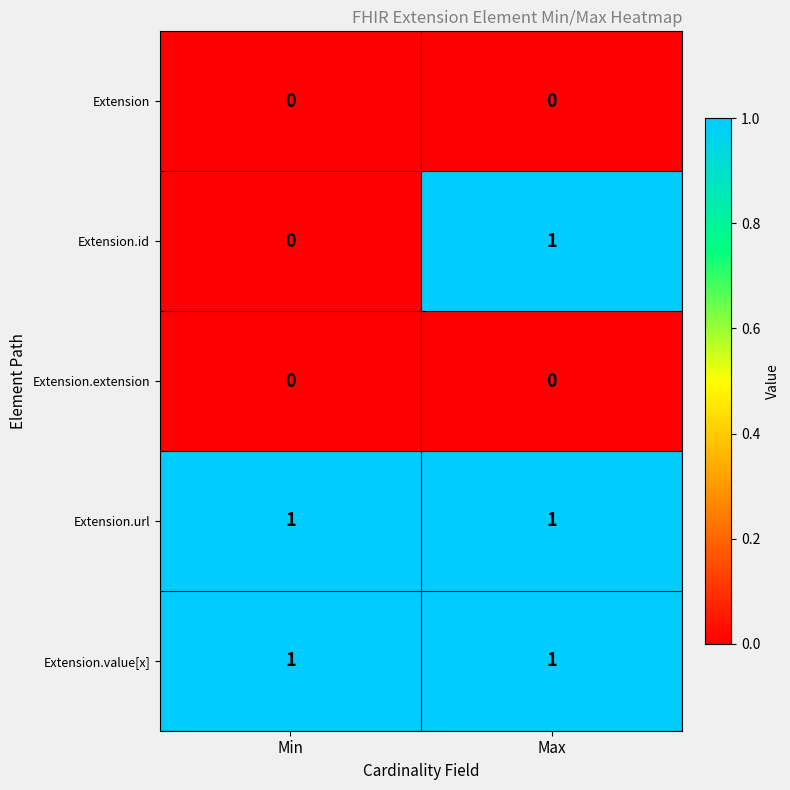

True or false: Extension has a value of 0 at Min.

True